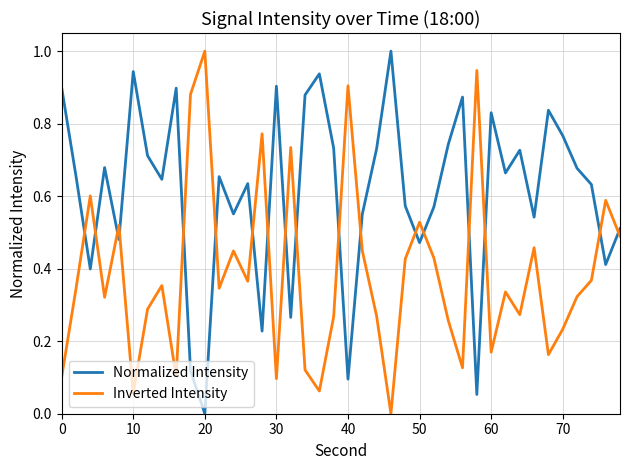

List the series in order of their overall mean, highest first.

Normalized Intensity, Inverted Intensity